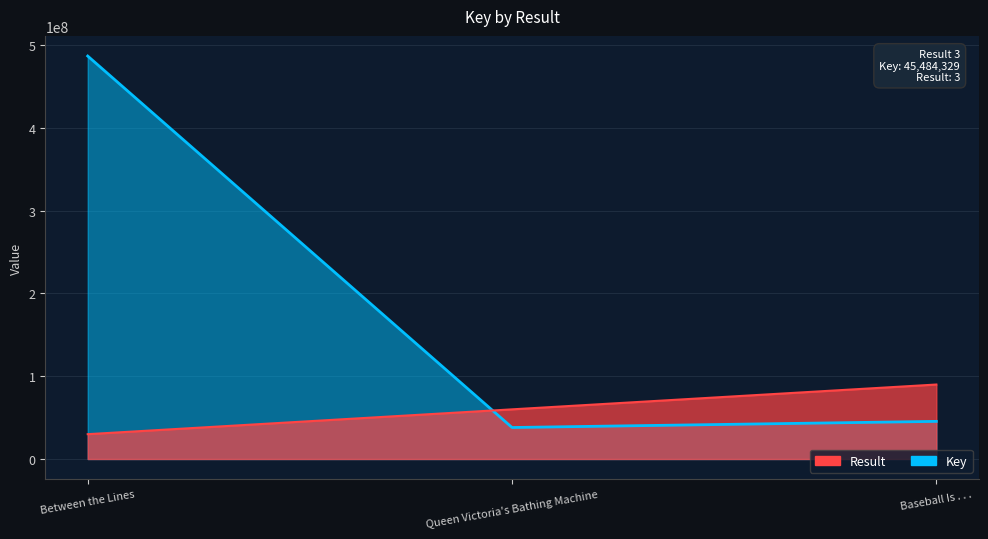

Which has a higher value, Baseball Is . . . or Between the Lines?

Baseball Is . . .